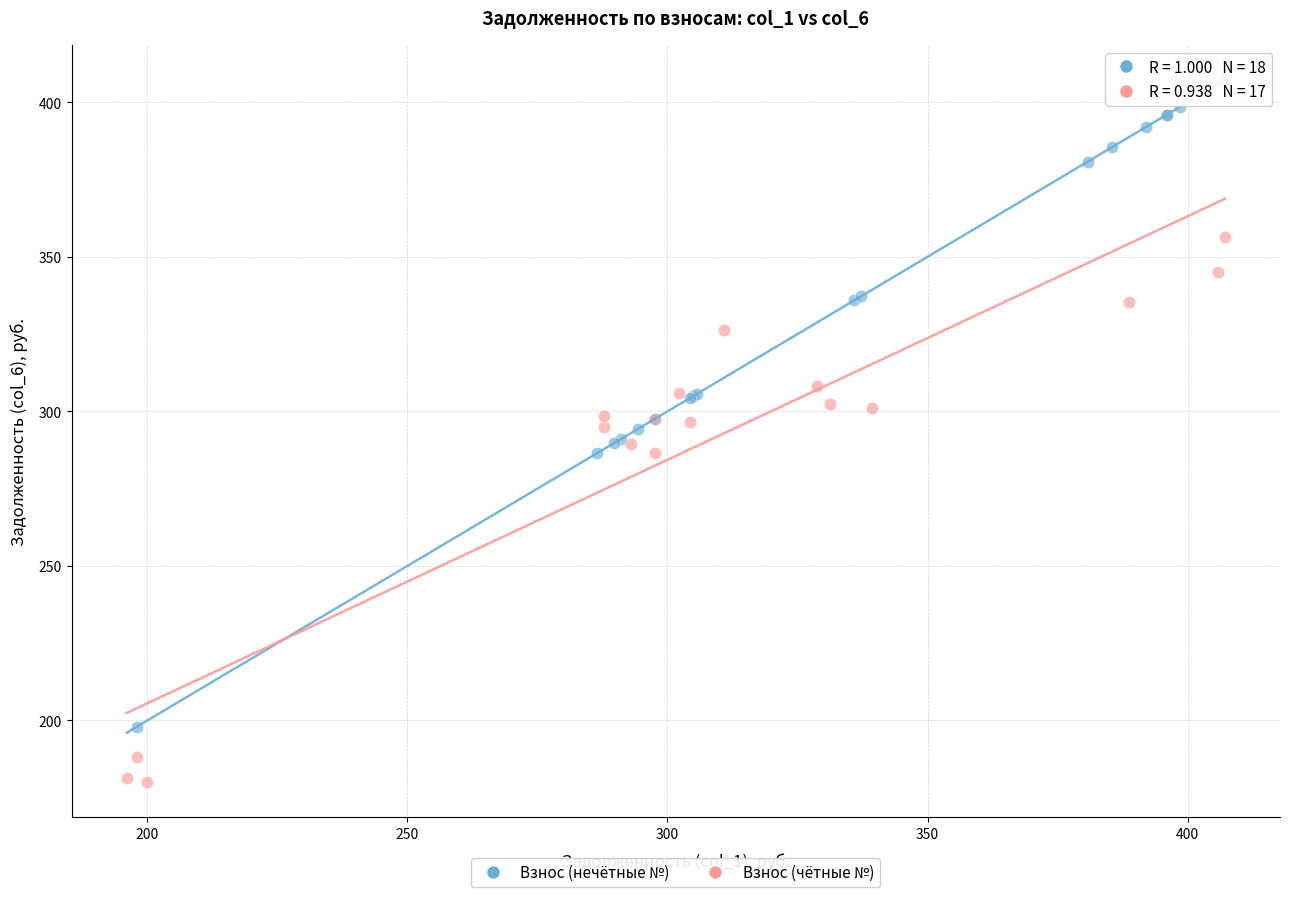

Which series contains the lowest Y value?

Взнос (чётные №)